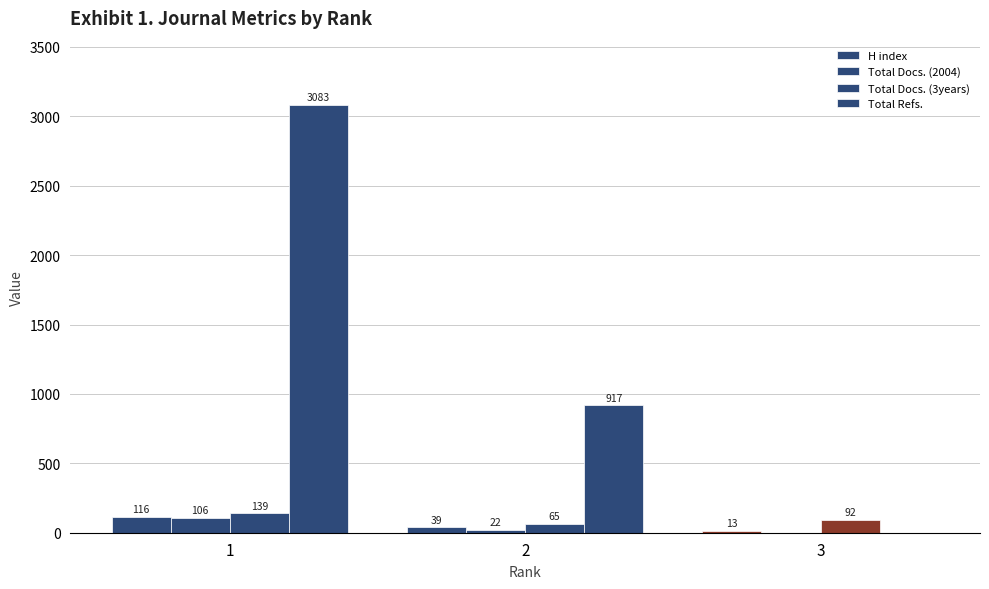

Rank the series at 3 from highest to lowest value.

Total Docs. (3years), H index, Total Docs. (2004), Total Refs.